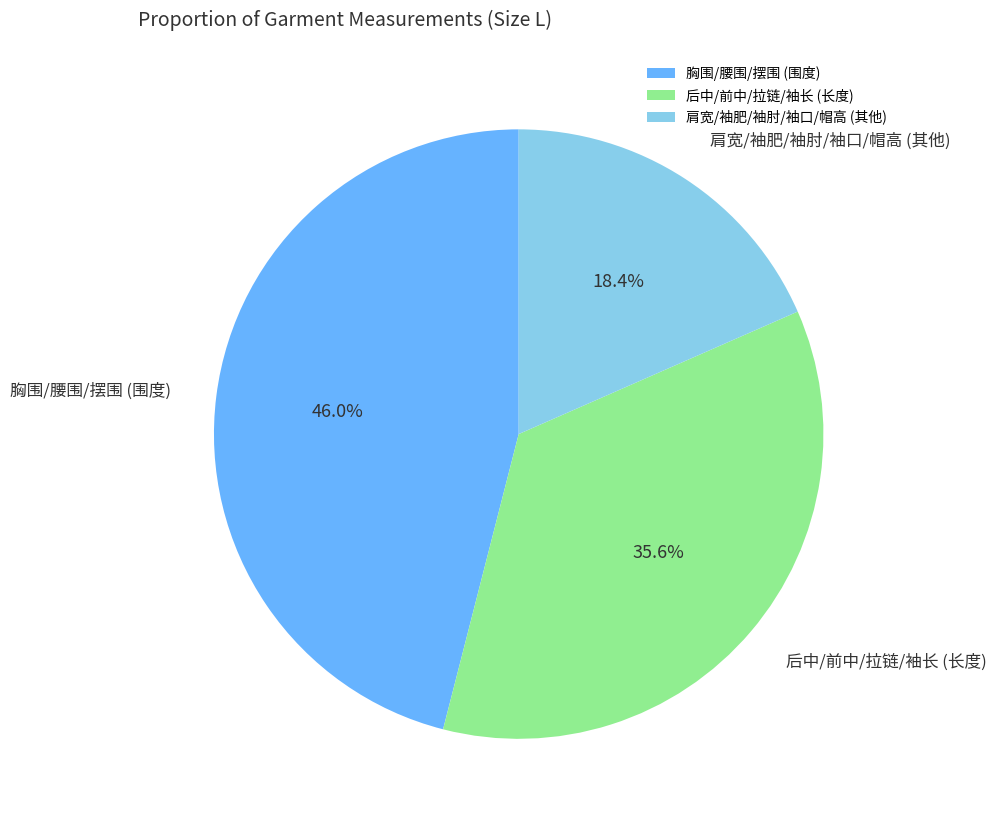

Approximately how many times larger is the value at 胸围/腰围/摆围 (围度) compared to 肩宽/袖肥/袖肘/袖口/帽高 (其他)?

2.5